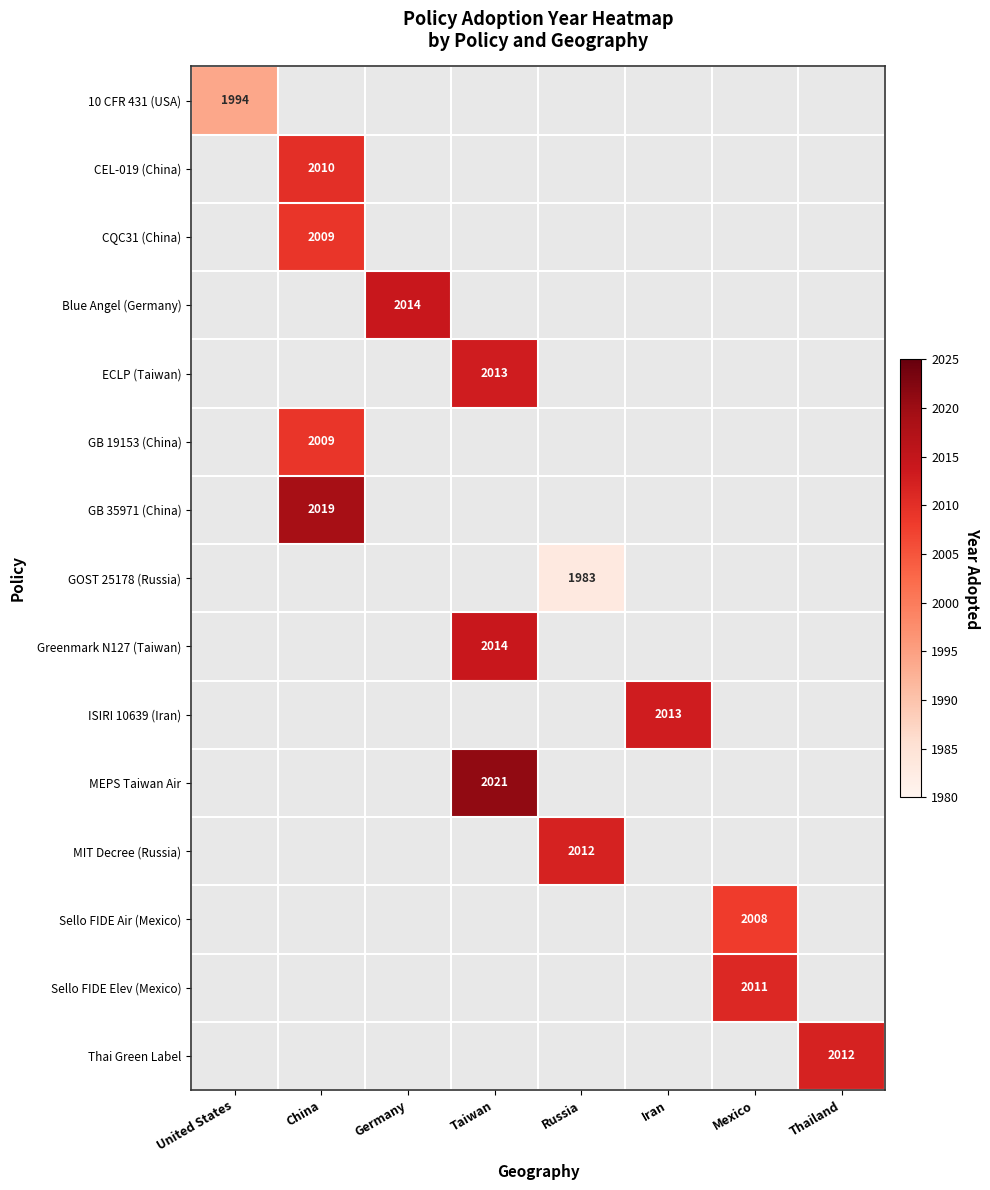

Rank the categories by Sello FIDE Air (Mexico) value from lowest to highest.

United States, China, Germany, Taiwan, Russia, Iran, Thailand, Mexico